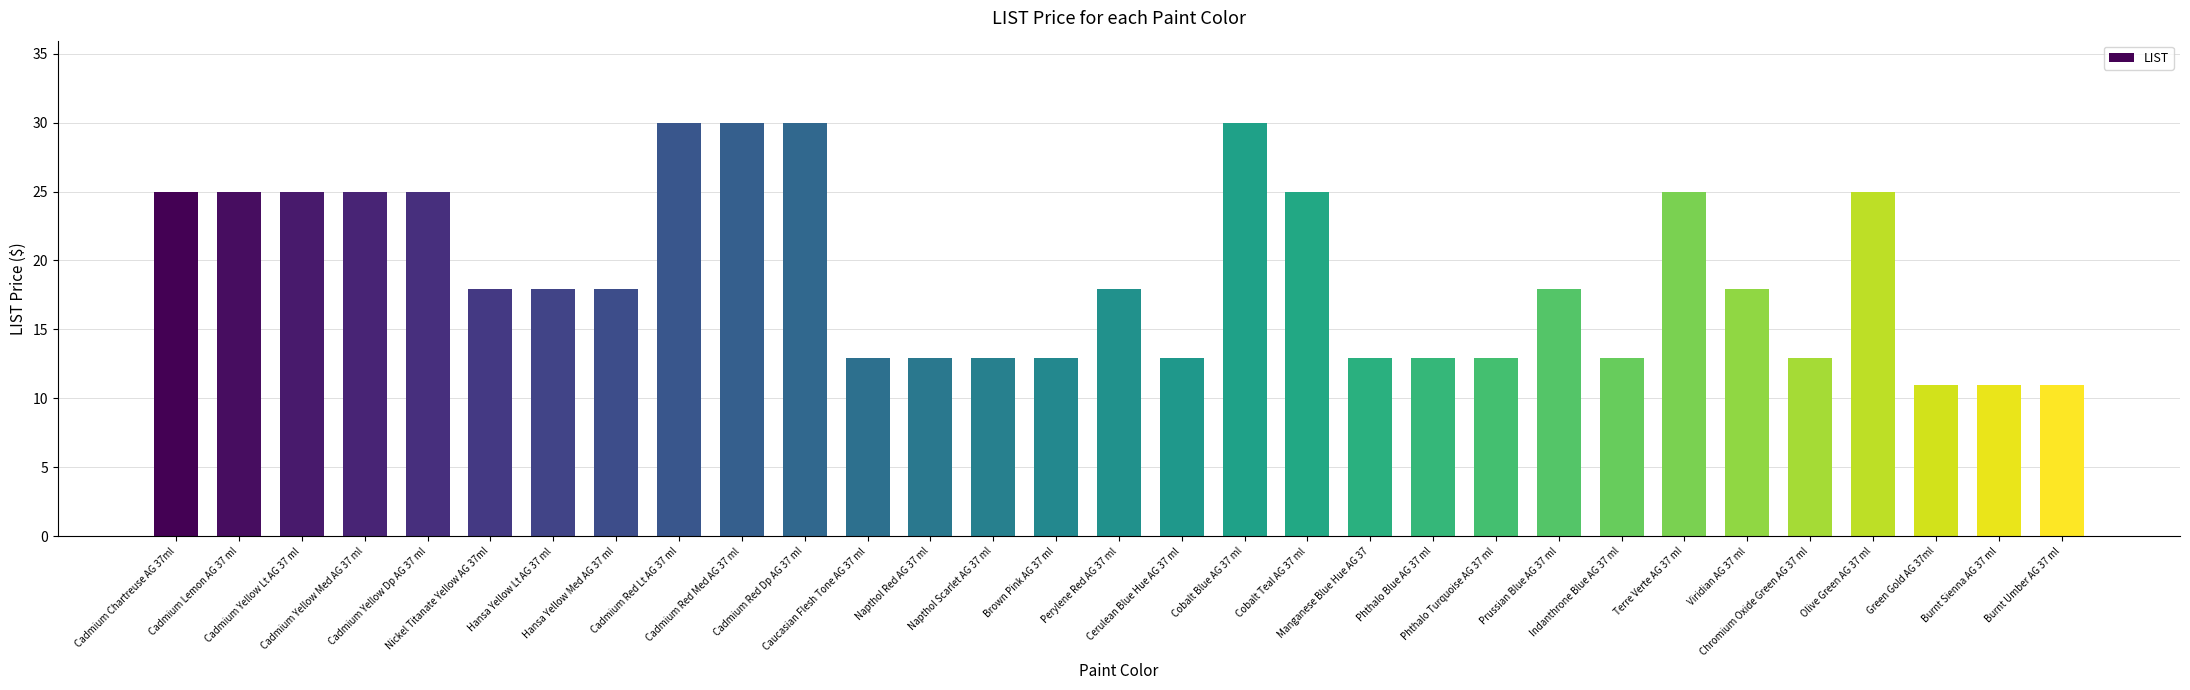

What is the difference between the maximum and minimum values?

19.0